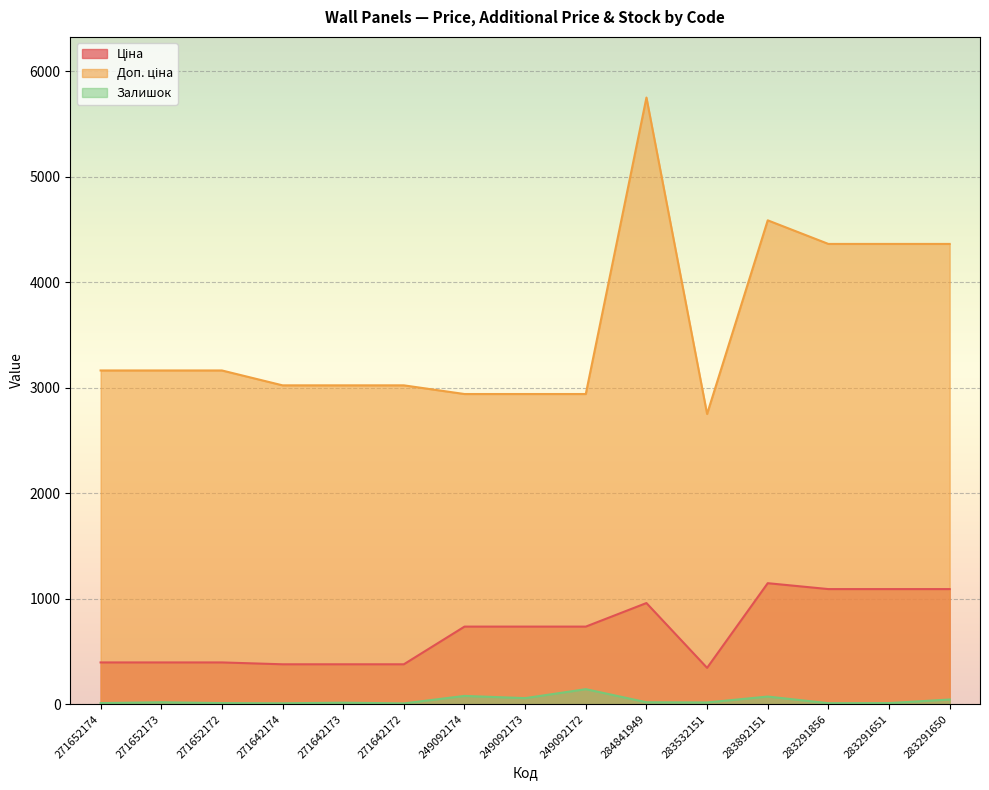

The value of Ціна at 283892151 is 1146.7. True or false?

True